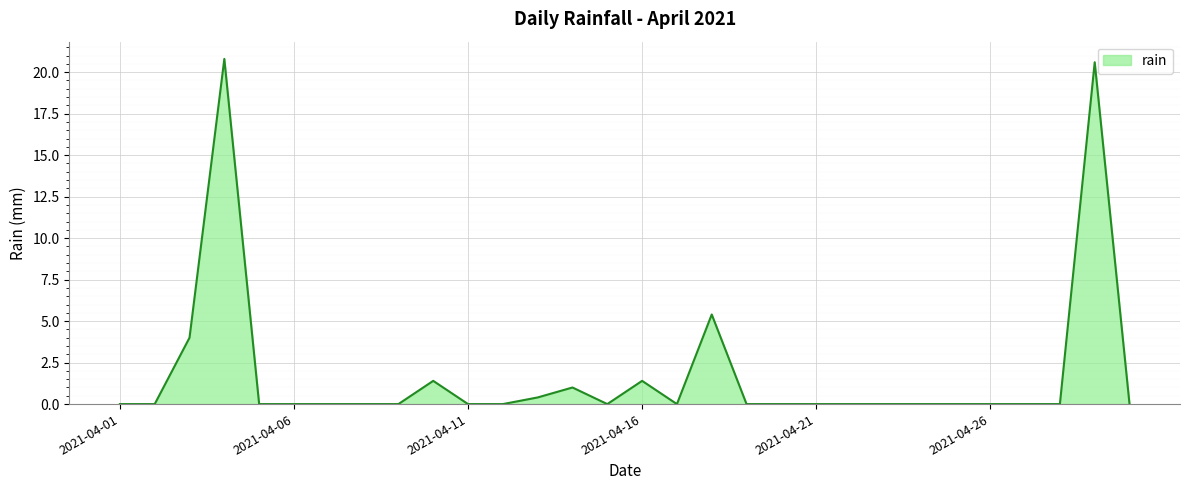

What is the greatest value displayed?

20.8